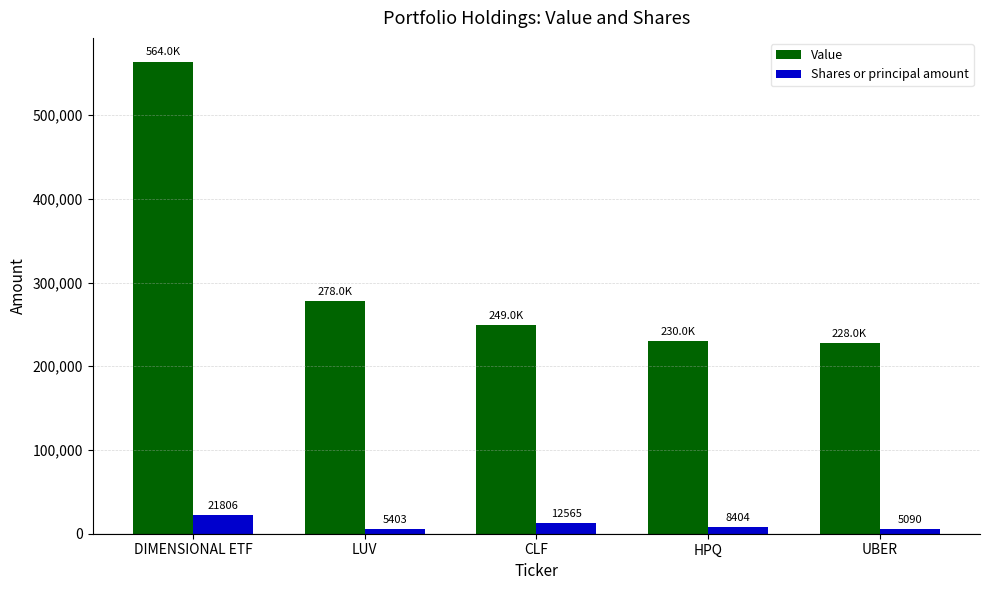

Reading left to right, list all the values displayed in this chart.

Value: DIMENSIONAL ETF=564000	LUV=278000	CLF=249000	HPQ=230000	UBER=228000
Shares or principal amount: DIMENSIONAL ETF=21806	LUV=5403	CLF=12565	HPQ=8404	UBER=5090